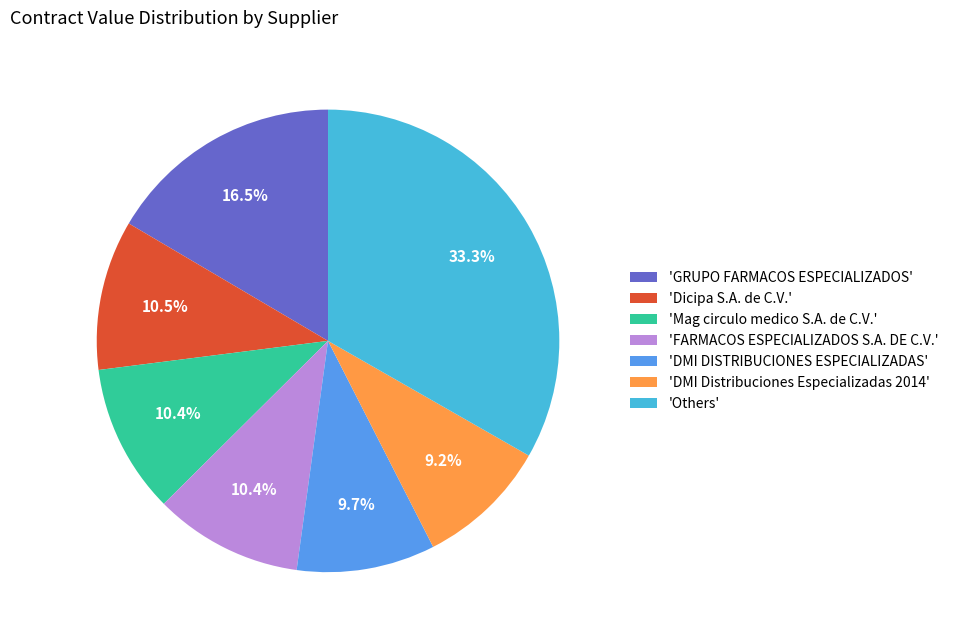

What is the largest slice in the pie chart?

'Others'